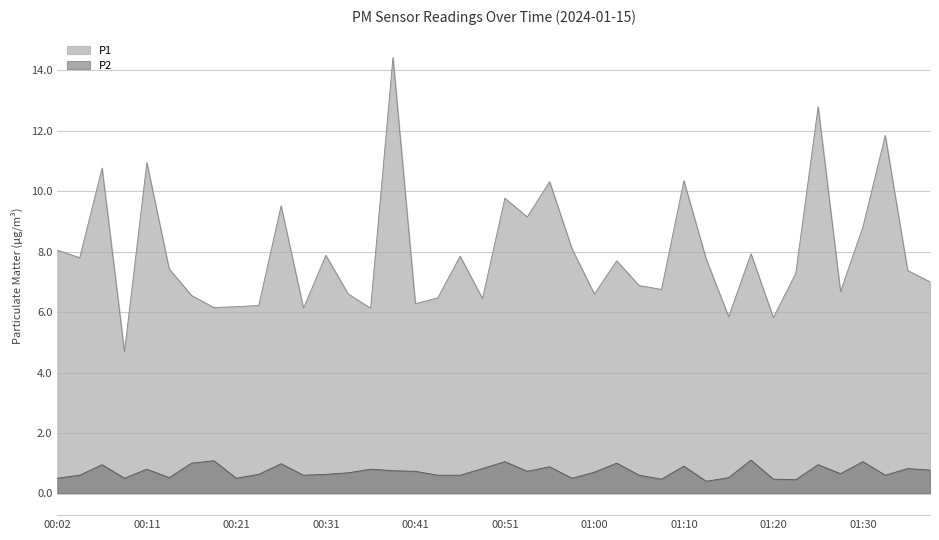

What is the difference between the maximum and minimum values in the P1 series?

9.8